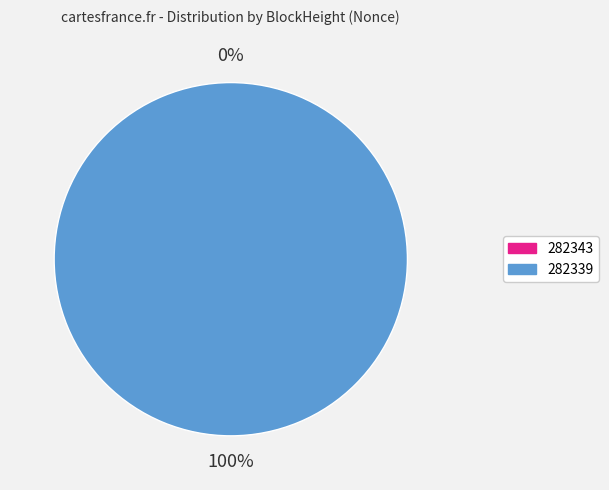

Which has a higher value, 282343 or 282339?

282339